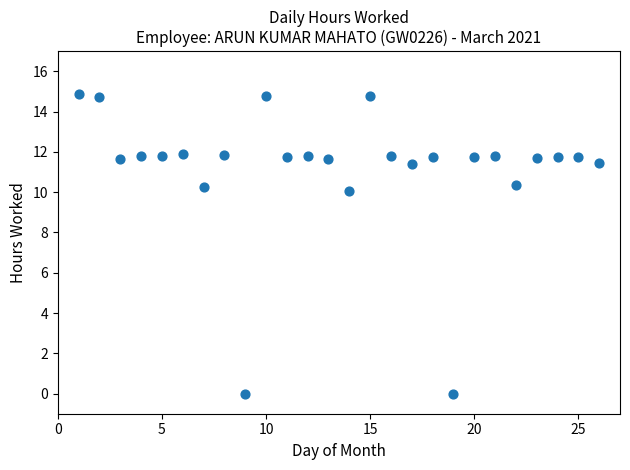

What is the range of Y values (max minus min)?

14.9